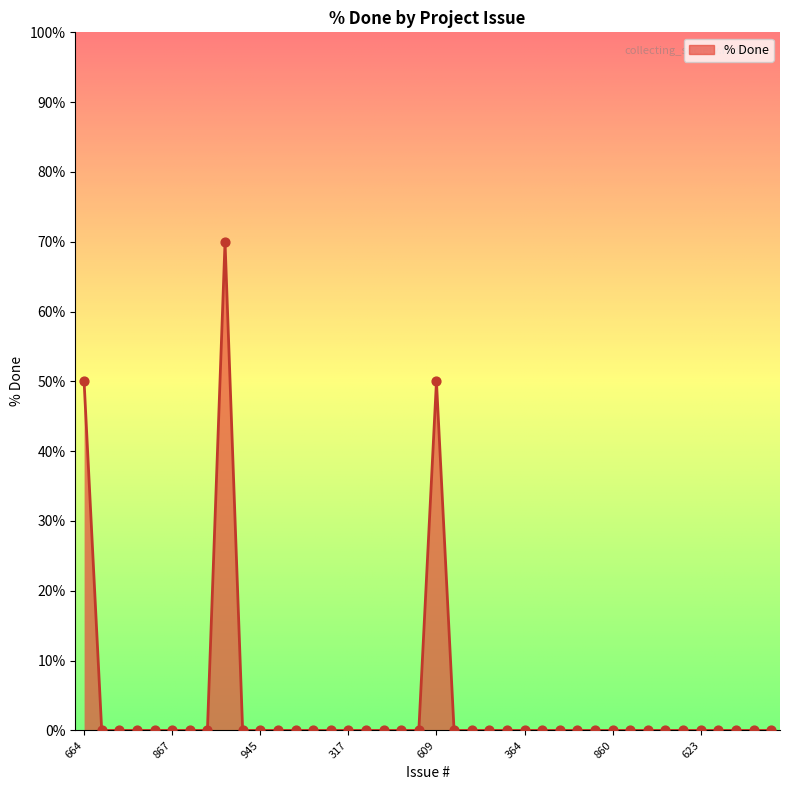

Which has a higher value, 259 or 867?

259